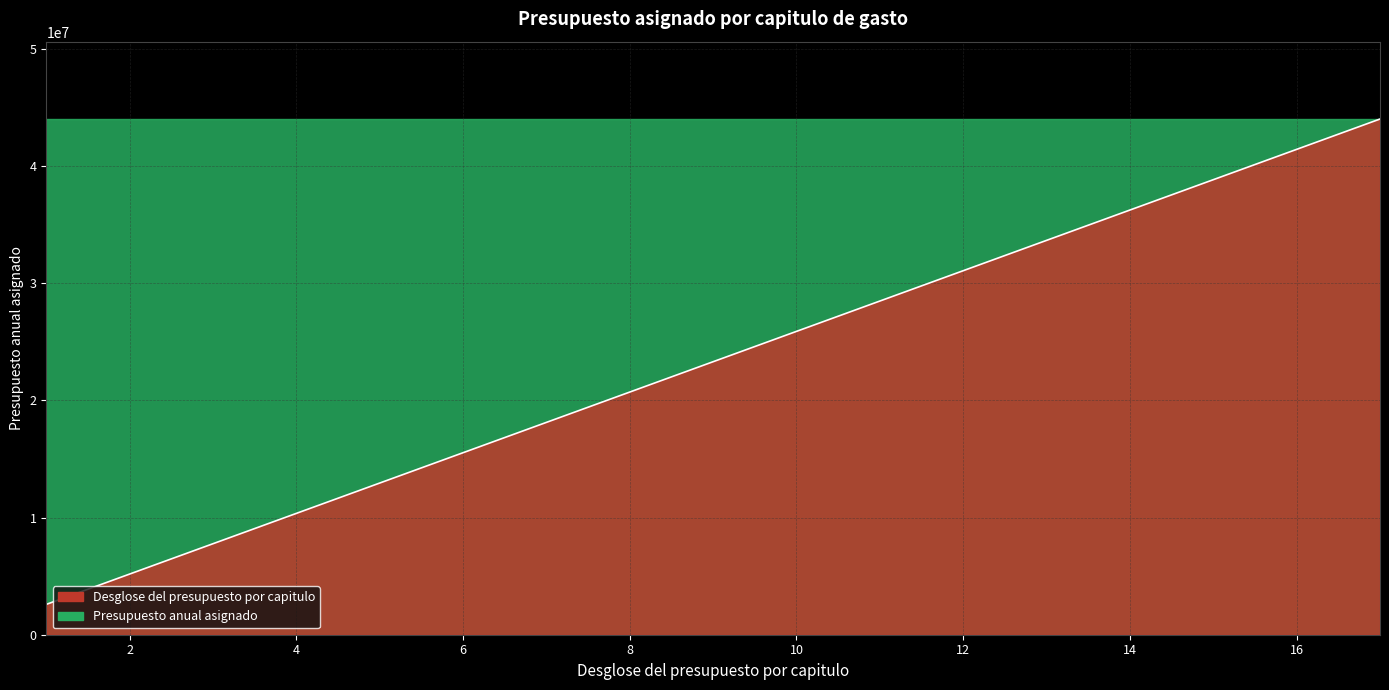

What is the sum of all values?

396298322.2